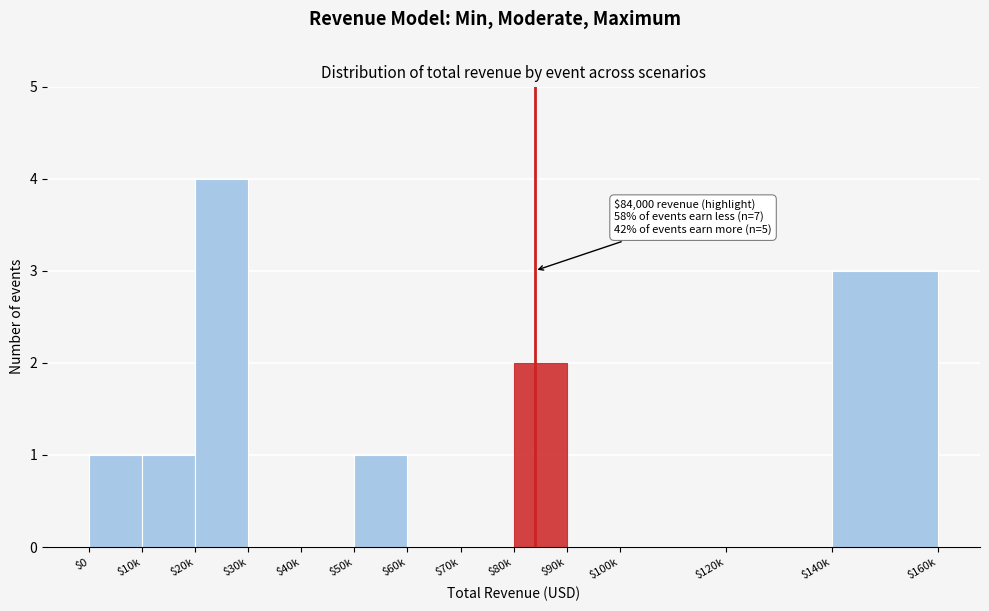

What is the maximum value shown in the chart?

4